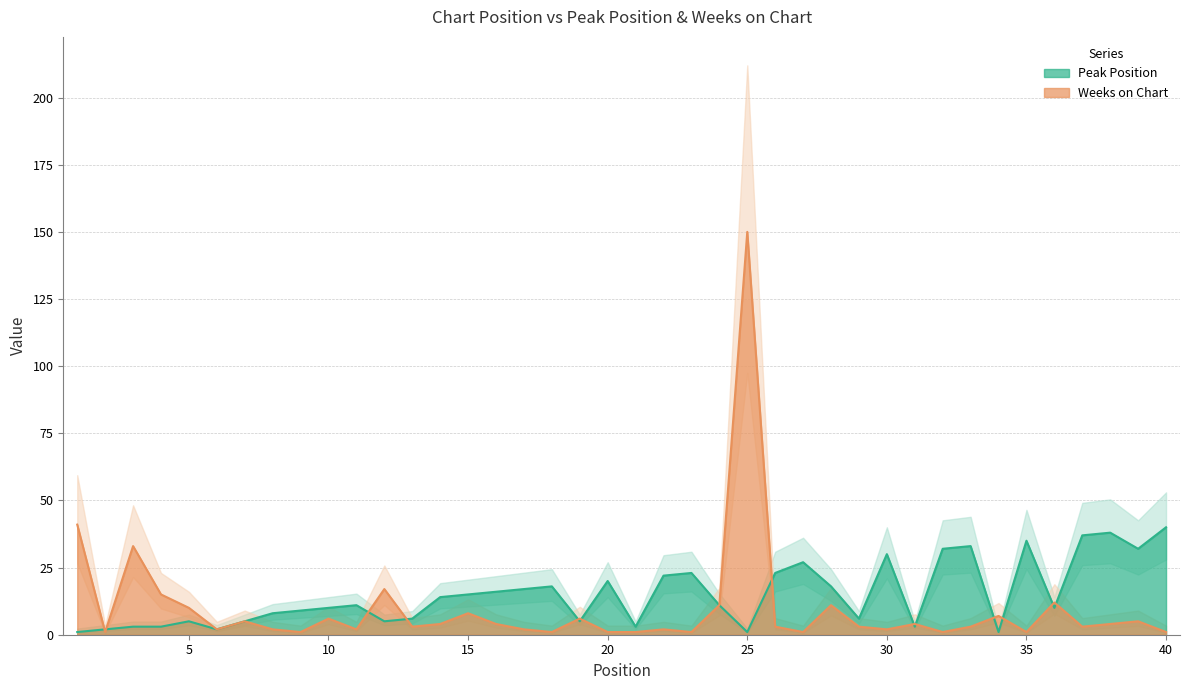

Rank the series at 3 from highest to lowest value.

Weeks on Chart, Peak Position